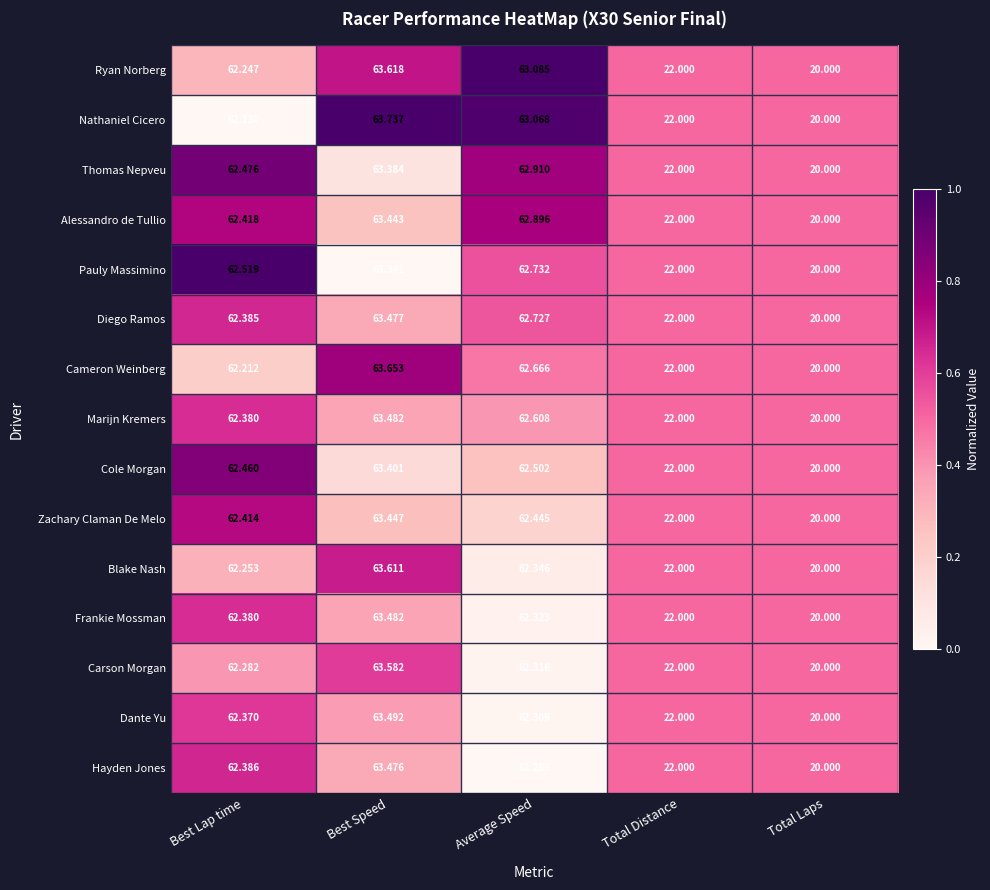

Which series has the largest range (max minus min)?

Nathaniel Cicero